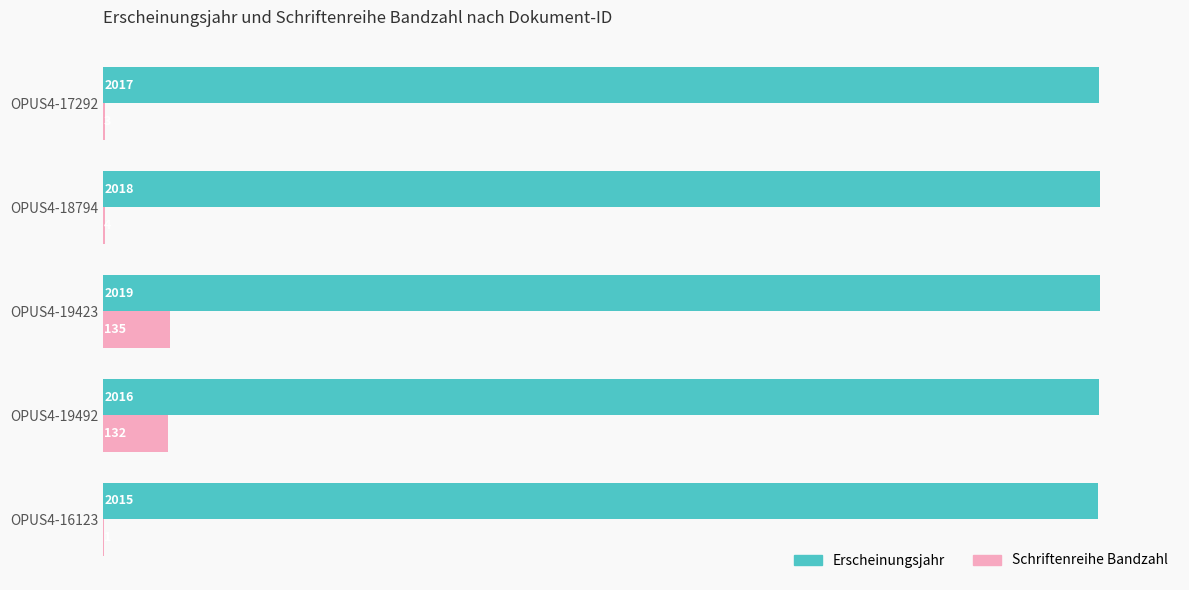

What is the approximate value of Erscheinungsjahr at OPUS4-19492?

2016